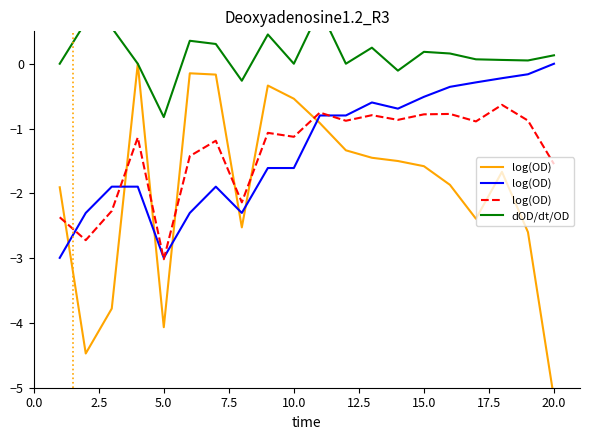

List the series in order of their overall mean, highest first.

dOD/dt/OD, log(OD)